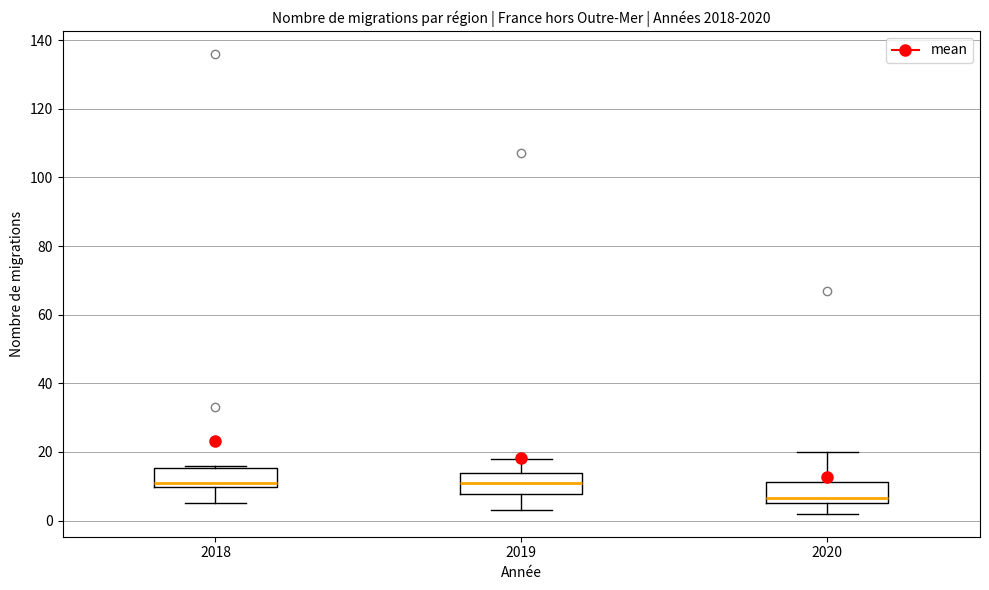

Reading left to right, read every box against the y-axis: the position of its median line, the range the box covers, and the ends of its whiskers. The values are not printed on the chart, so give them approximately, as read against the axis.

2018: median 12, box 10 to 16, whiskers 6 to 16 (just above the box's upper edge)
2019: median 12, box 8 to 14, whiskers 4 to 18
2020: median 6 (just above the box's lower edge), box 6 to 12, whiskers 2 to 20